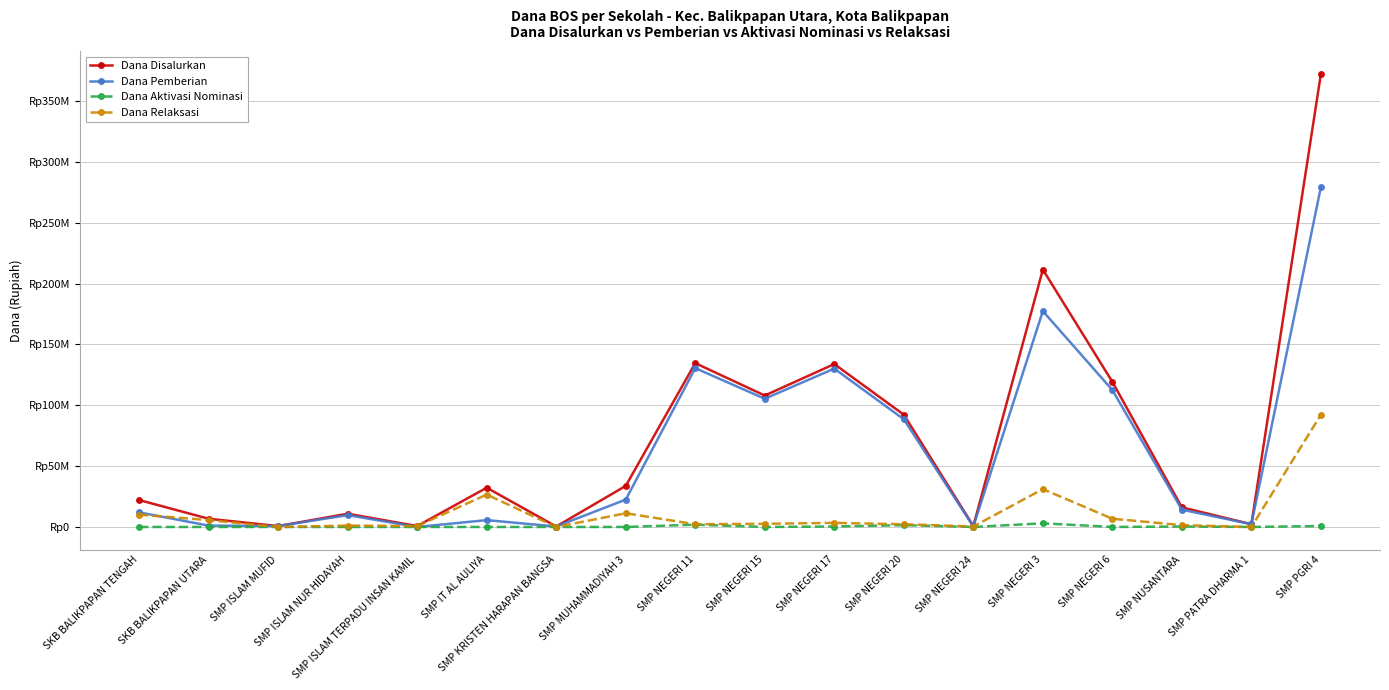

What are all the series names shown in the legend?

Dana Disalurkan, Dana Pemberian, Dana Aktivasi Nominasi, Dana Relaksasi